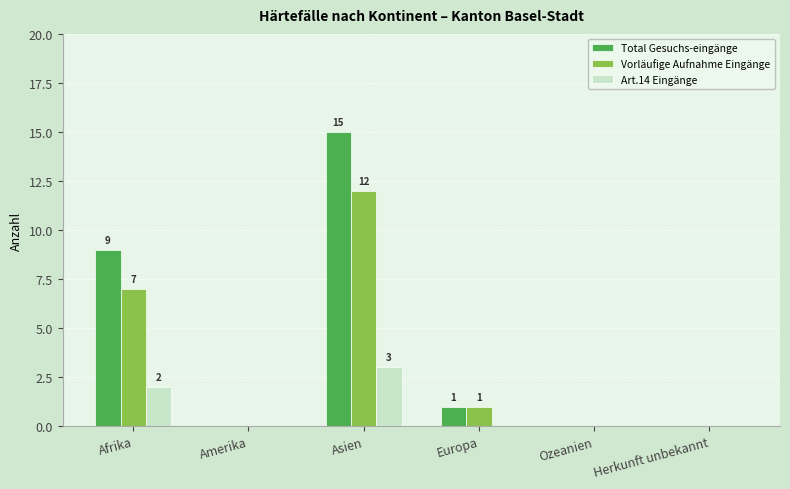

What is the sum of the Total Gesuchs-eingänge values at Asien and Herkunft unbekannt?

15